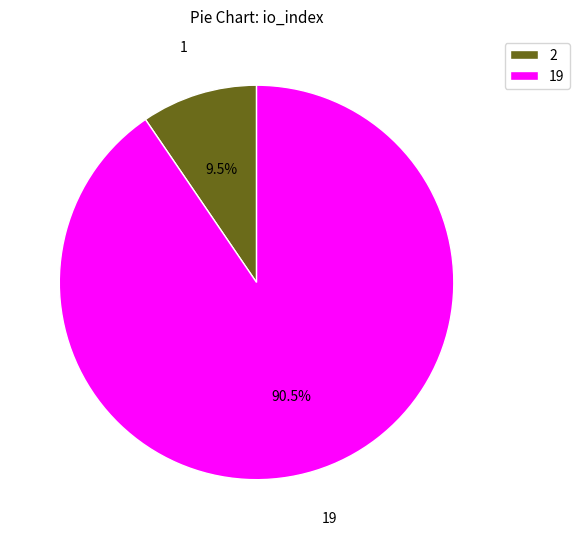

What is the majority slice?

19